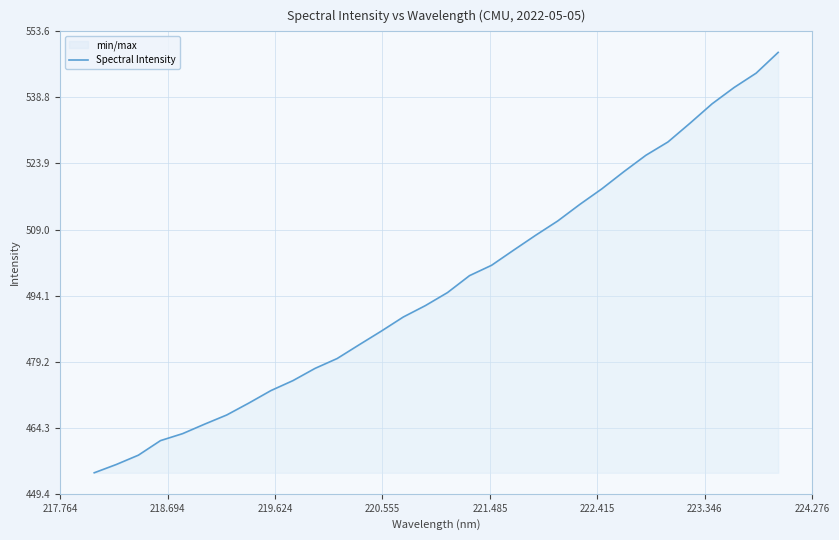

What is the minimum value shown in the chart?

454.1